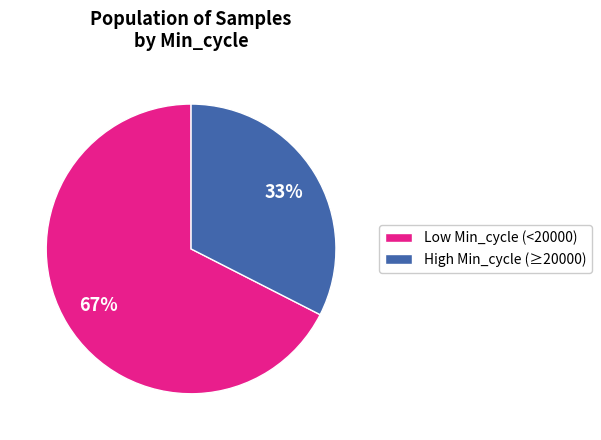

Do High Min_cycle (≥20000) and Low Min_cycle (<20000) together represent more than half of the pie?

Yes